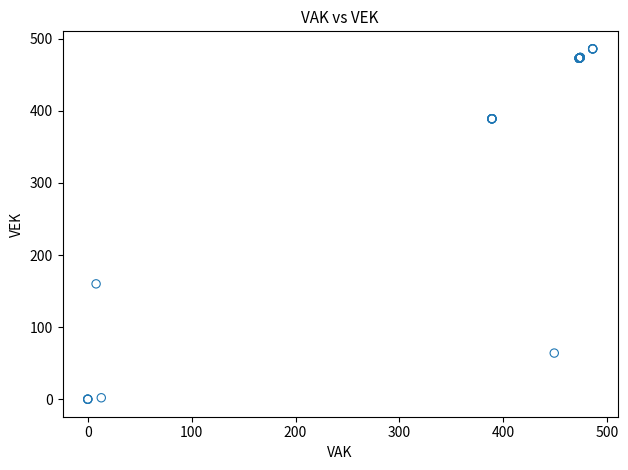

What Y value in the scatter plot is closest to 243?

160